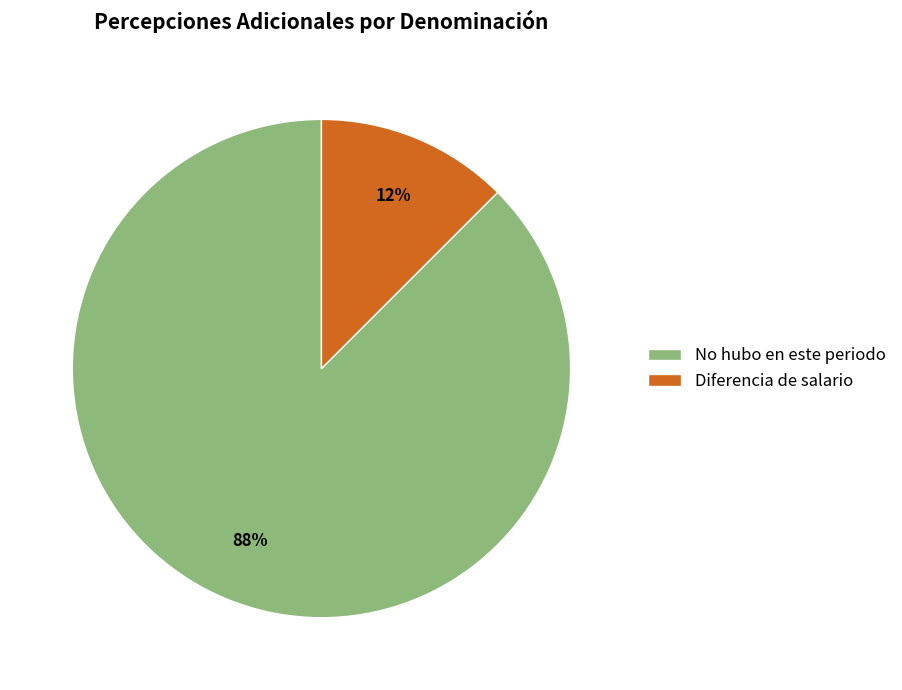

Rank the categories by value from lowest to highest.

Diferencia de salario, No hubo en este periodo